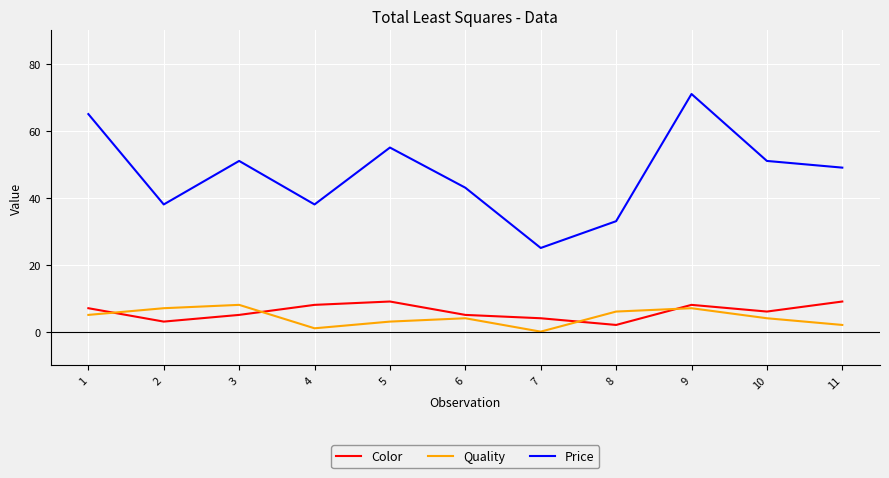

Does the chart display data point markers on the line(s)?

No